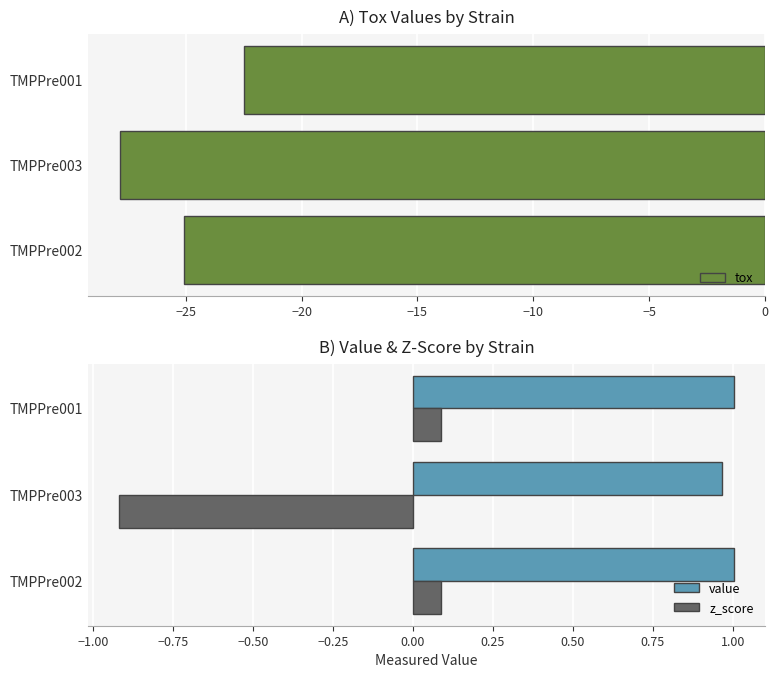

Count the value values in the range 0 to 1.

1